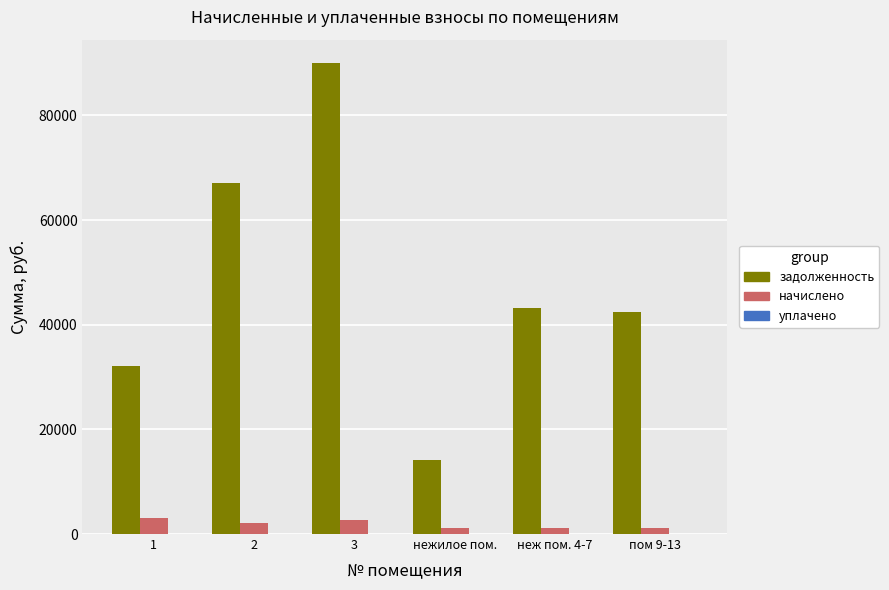

At which category is the sum across all series the highest?

3